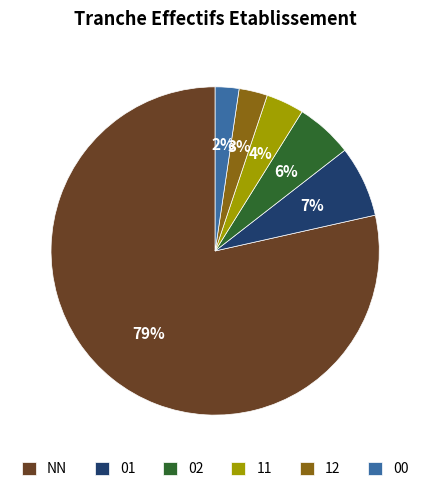

To the nearest percent, what is the combined percentage of 00 and 01?

9%